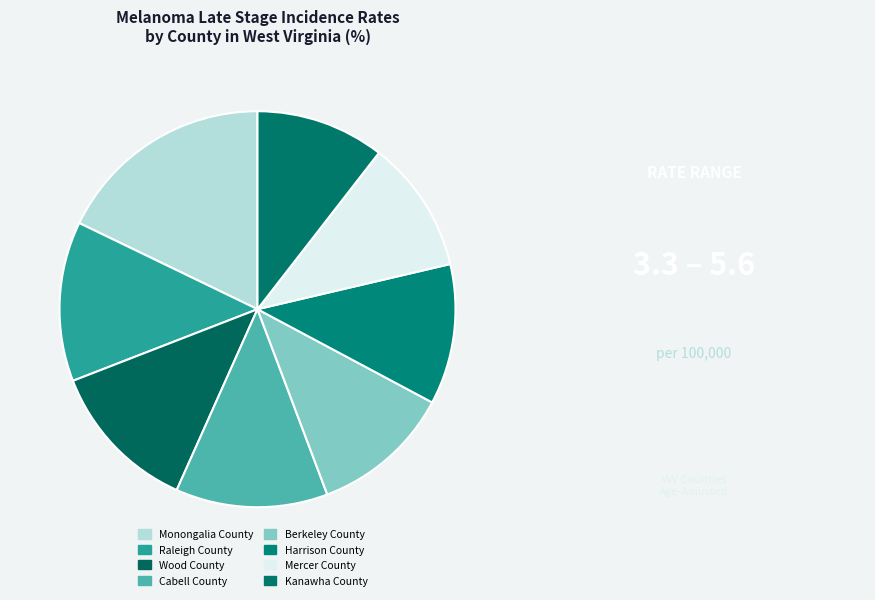

What percentage is NOT represented by Mercer County?

89.2%